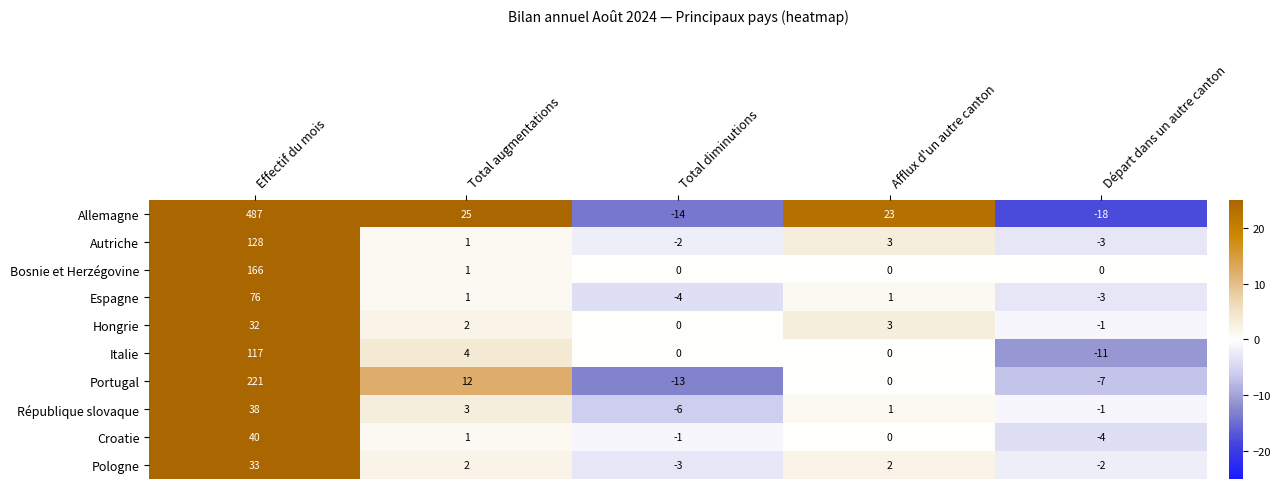

The value of Autriche at Afflux d'un autre canton is 3. True or false?

True